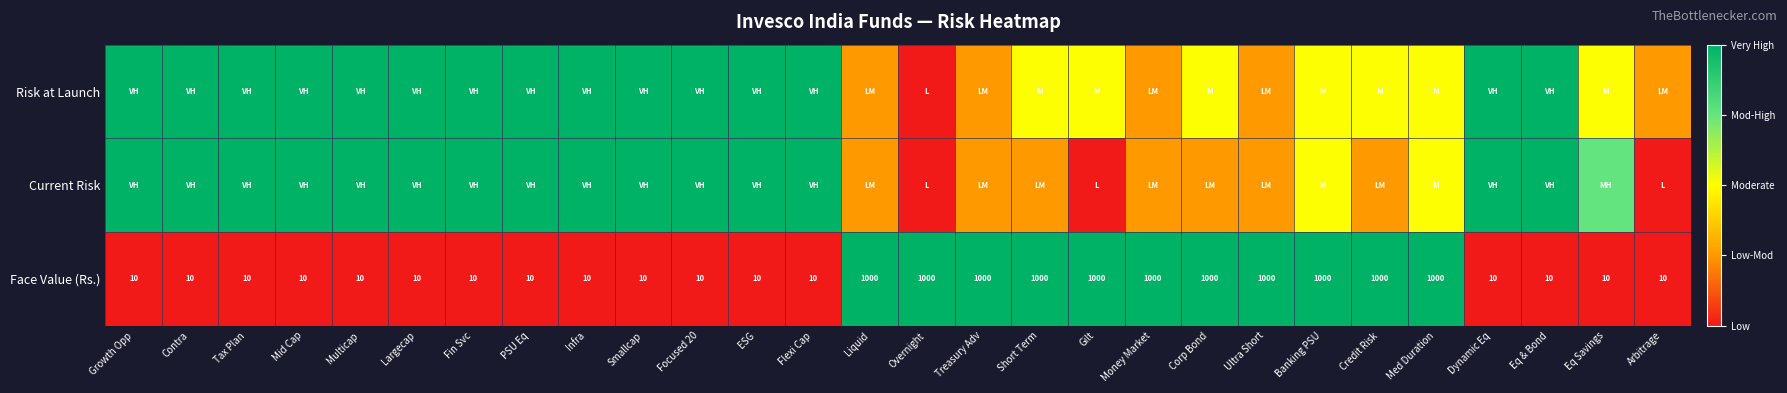

What is the spread (max minus min) of values at Overnight?

4